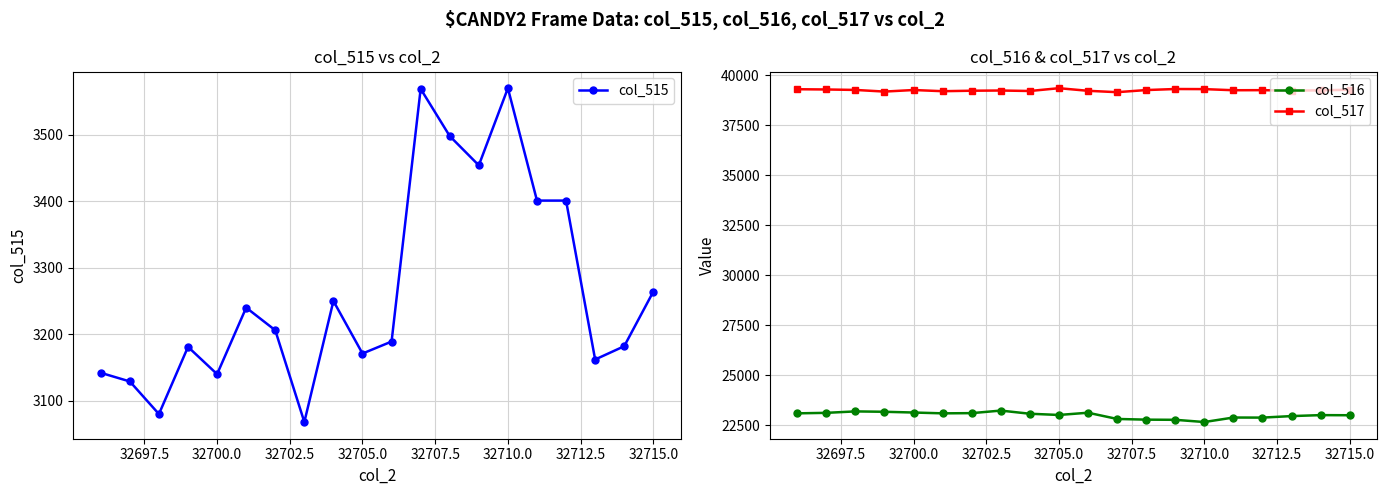

What is the highest value of the col_517 series?

39345